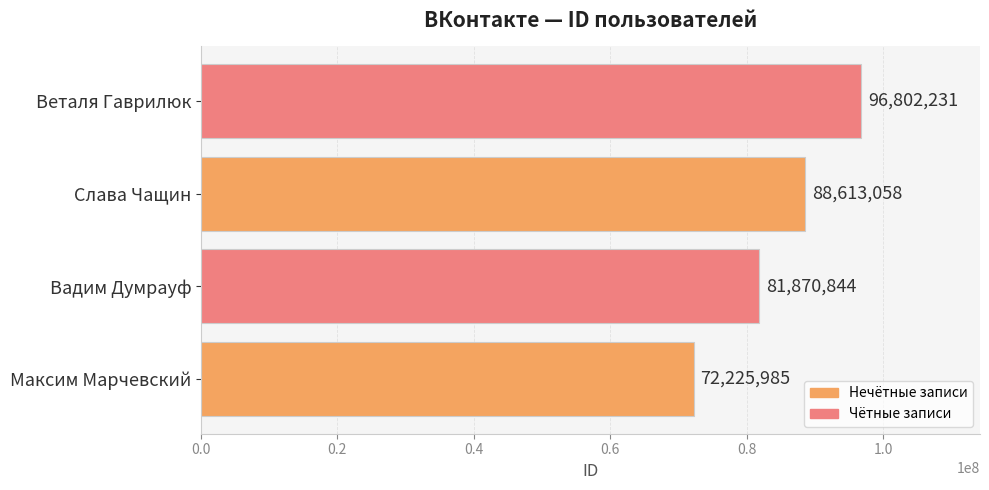

What is the greatest value displayed?

96802231